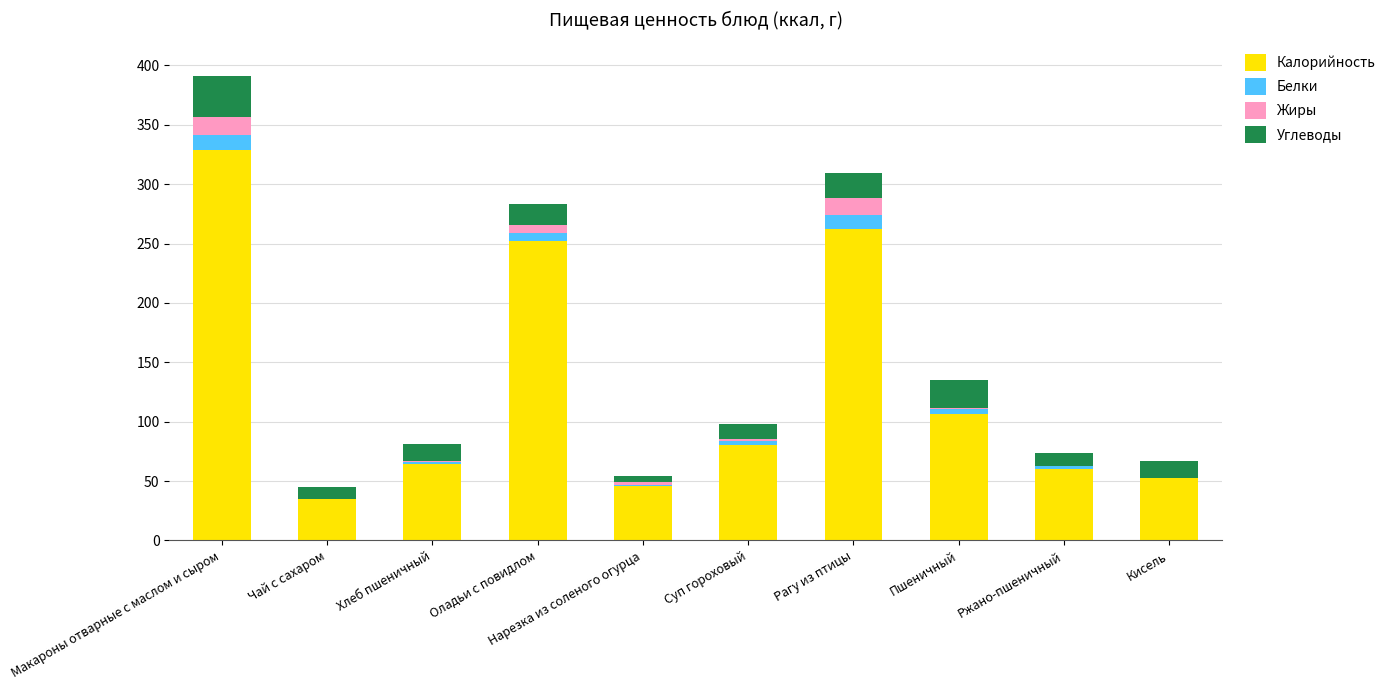

True or false: Калорийность has a value of 93.1 at Хлеб пшеничный.

False